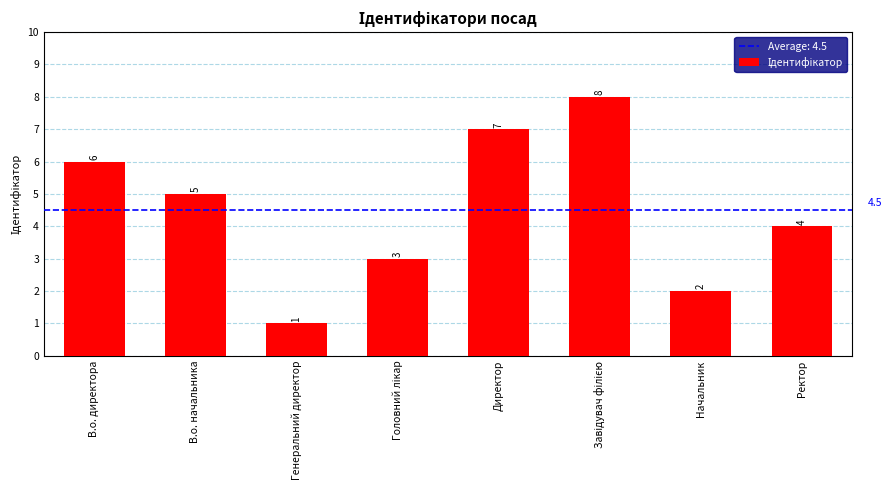

What is the sum of the values at Начальник and Генеральний директор?

3